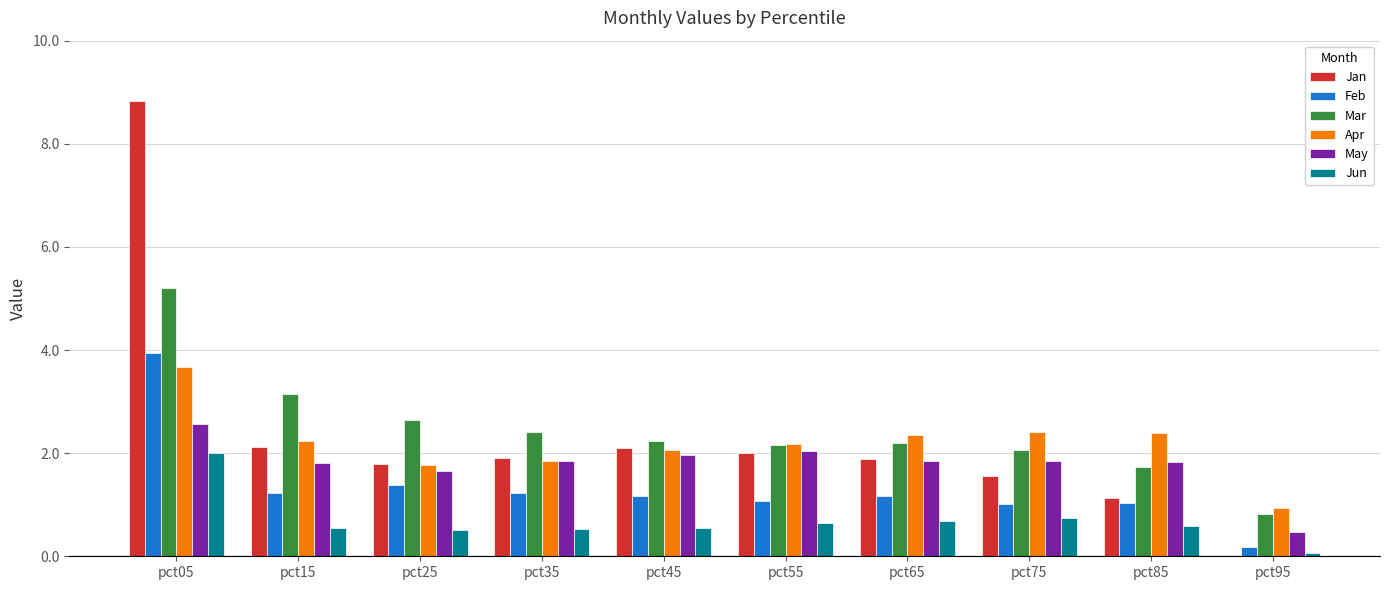

At which category does the chart reach its peak across all series?

pct05